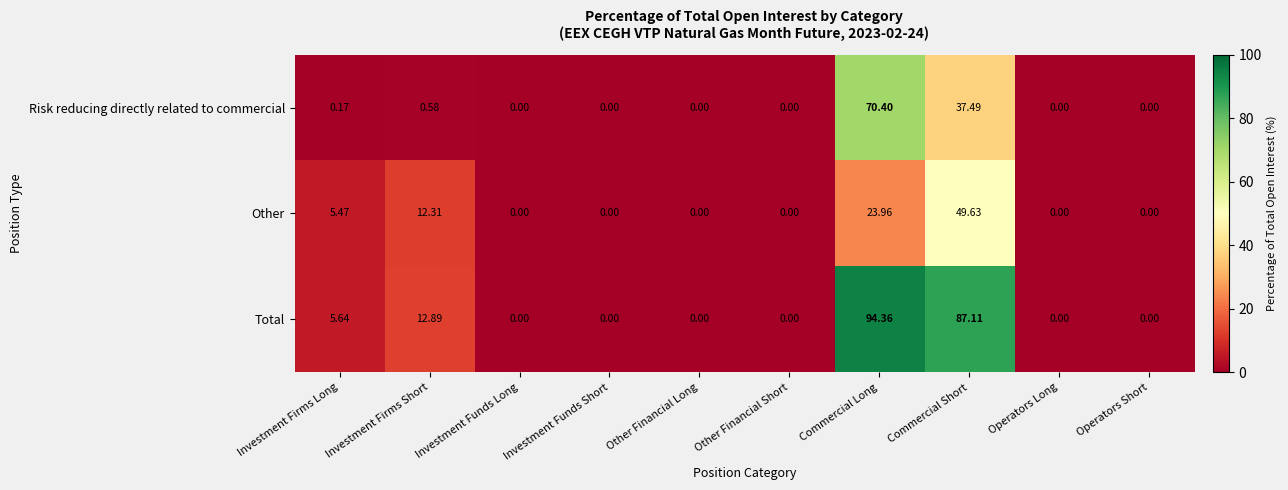

At which category is the sum across all series the highest?

Commercial Long